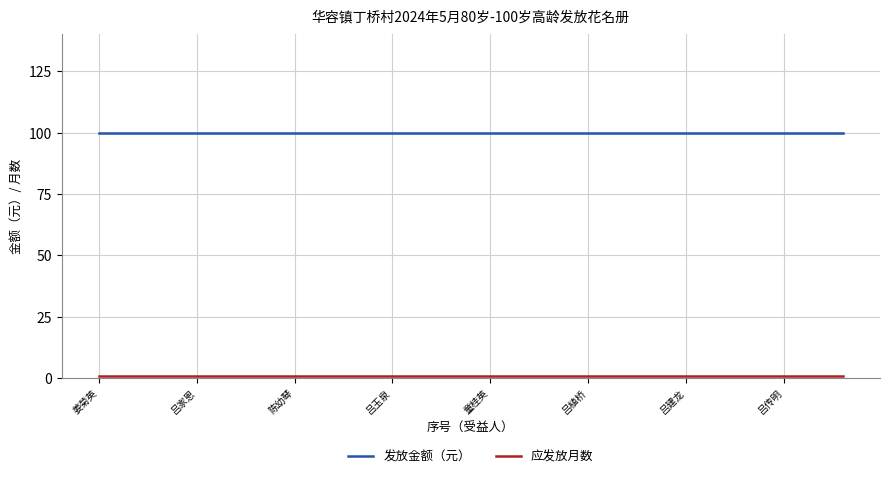

Which series has the largest total across all categories?

发放金额（元）